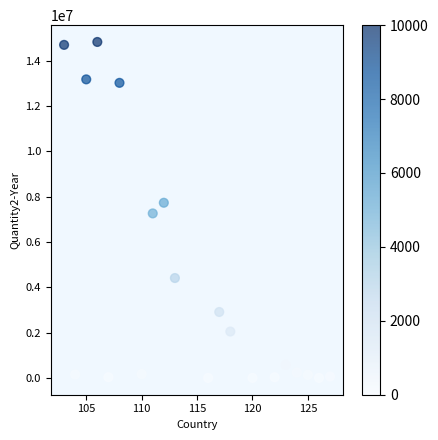

What is the range of X values (max minus min)?

24